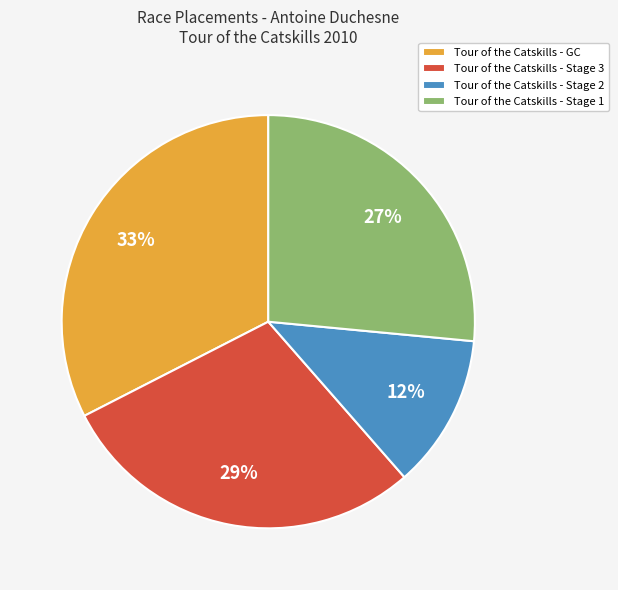

How many slices are in this pie chart?

4